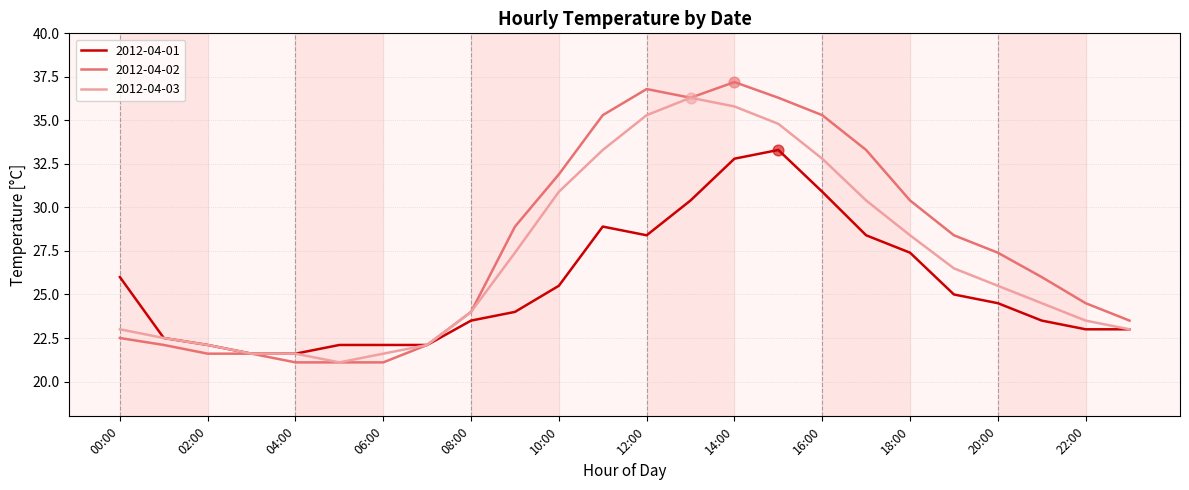

List the series in order of their overall mean, lowest first.

2012-04-01, 2012-04-03, 2012-04-02